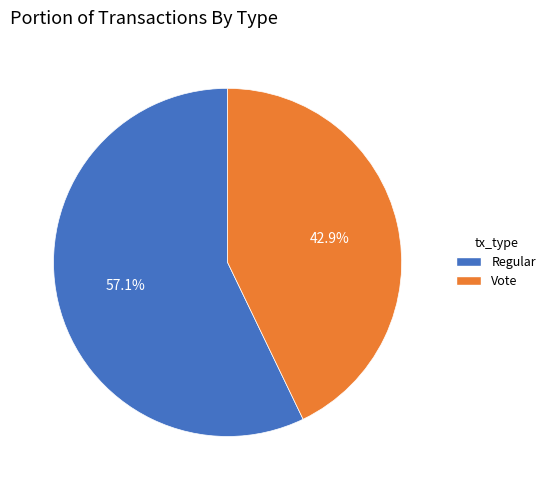

Is Vote the majority of the pie?

No